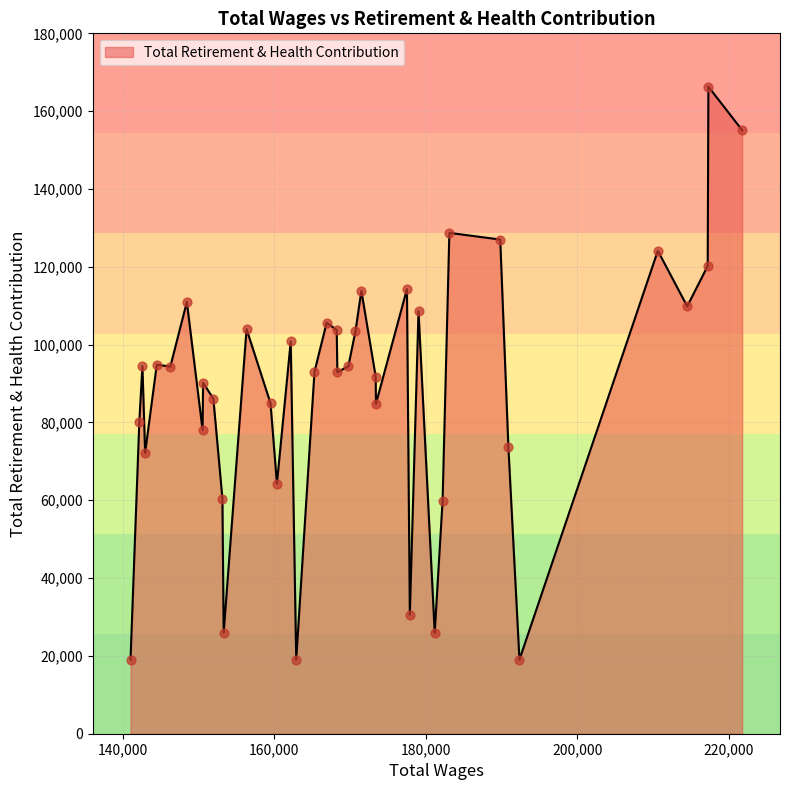

What is the difference between the maximum and minimum values?

147236